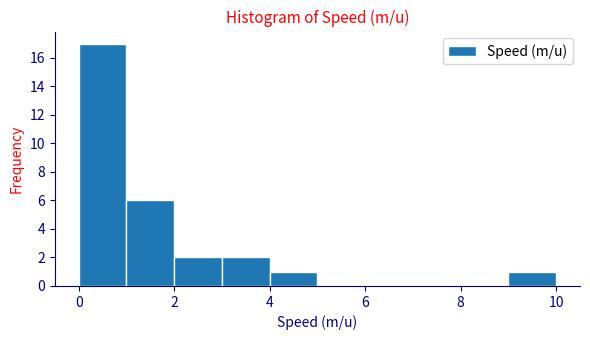

Reading left to right, transcribe this chart: for each bar, give the range it covers on the x-axis and its height. The values are not printed on the chart, so give them approximately, as read against the axis.

0 to 1: 17
1 to 2: 6
2 to 3: 2
3 to 4: 2
4 to 5: 1
5 to 6: 0
6 to 7: 0
7 to 8: 0
8 to 9: 0
9 to 10: 1